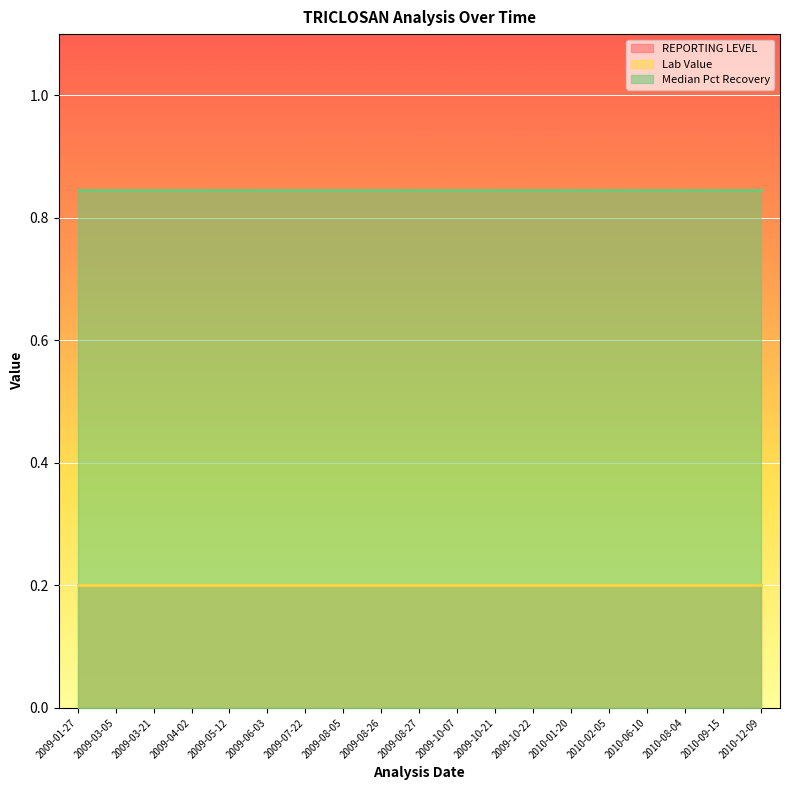

What is the difference between the highest and lowest values at 2010-08-04?

0.6